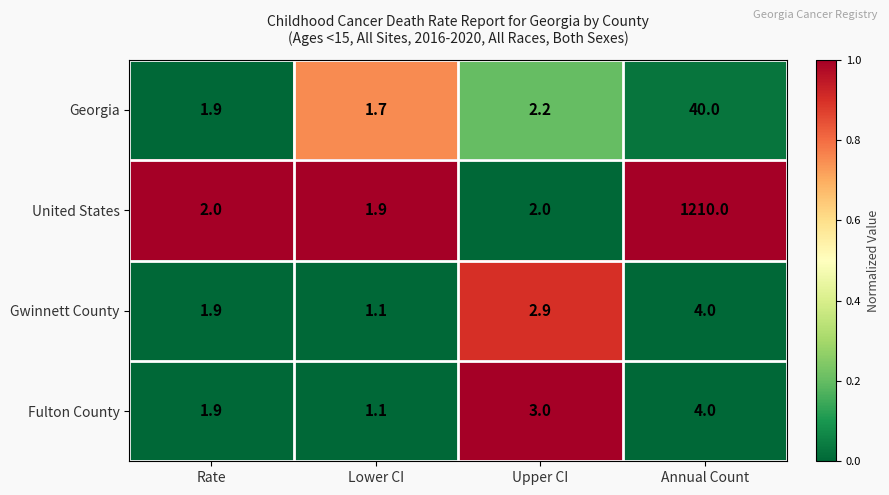

What is the sum of the United States values at Rate and Upper CI?

4.0